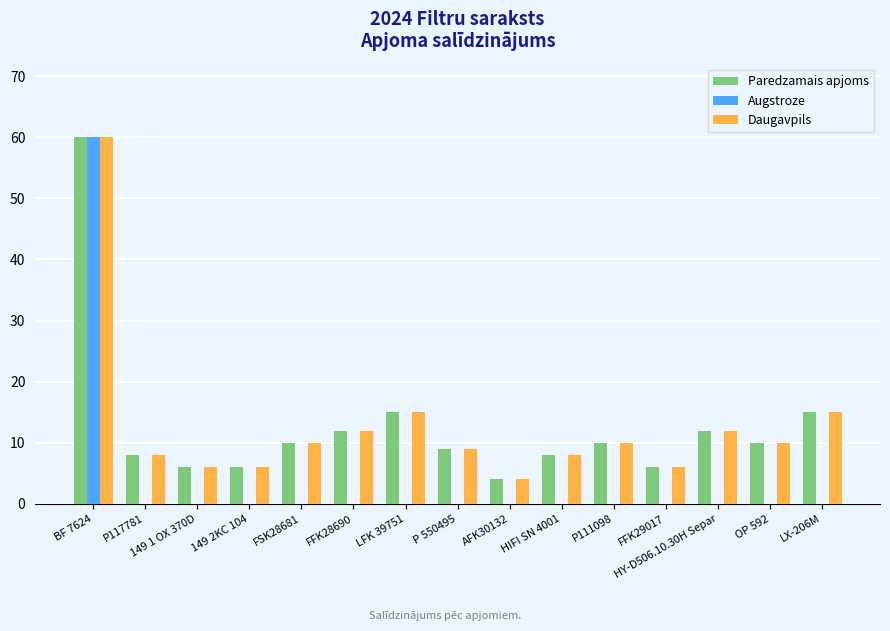

At which label does Daugavpils first exceed 10?

BF 7624